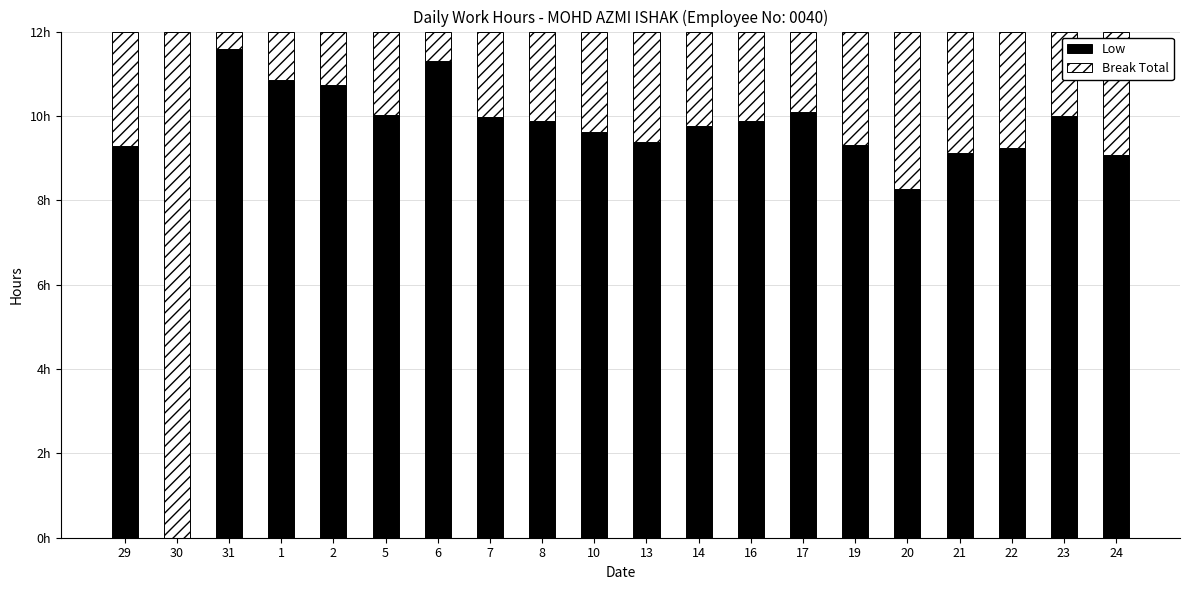

Are the bars grouped side by side (vs. stacked)?

No